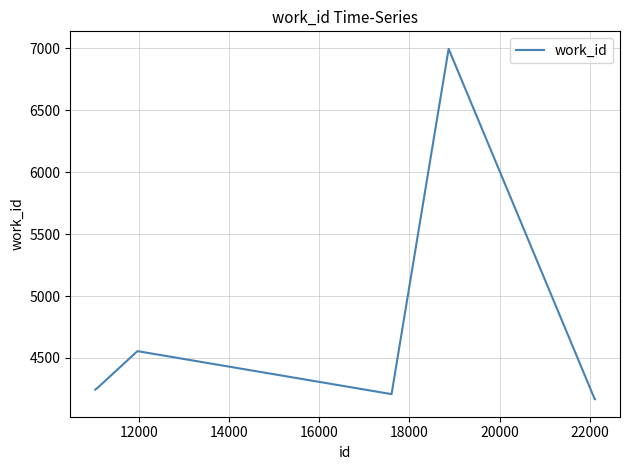

What is the difference between the maximum and minimum values?

2828